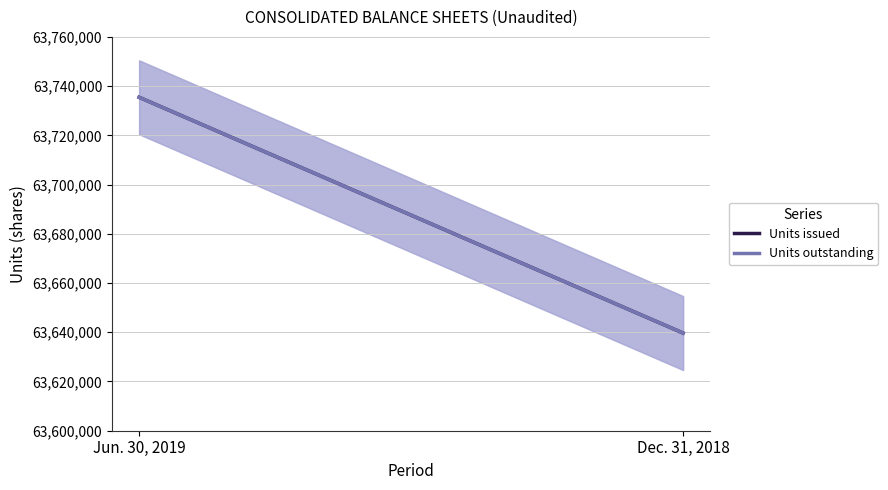

At how many categories does at least one series exceed 63653315?

1